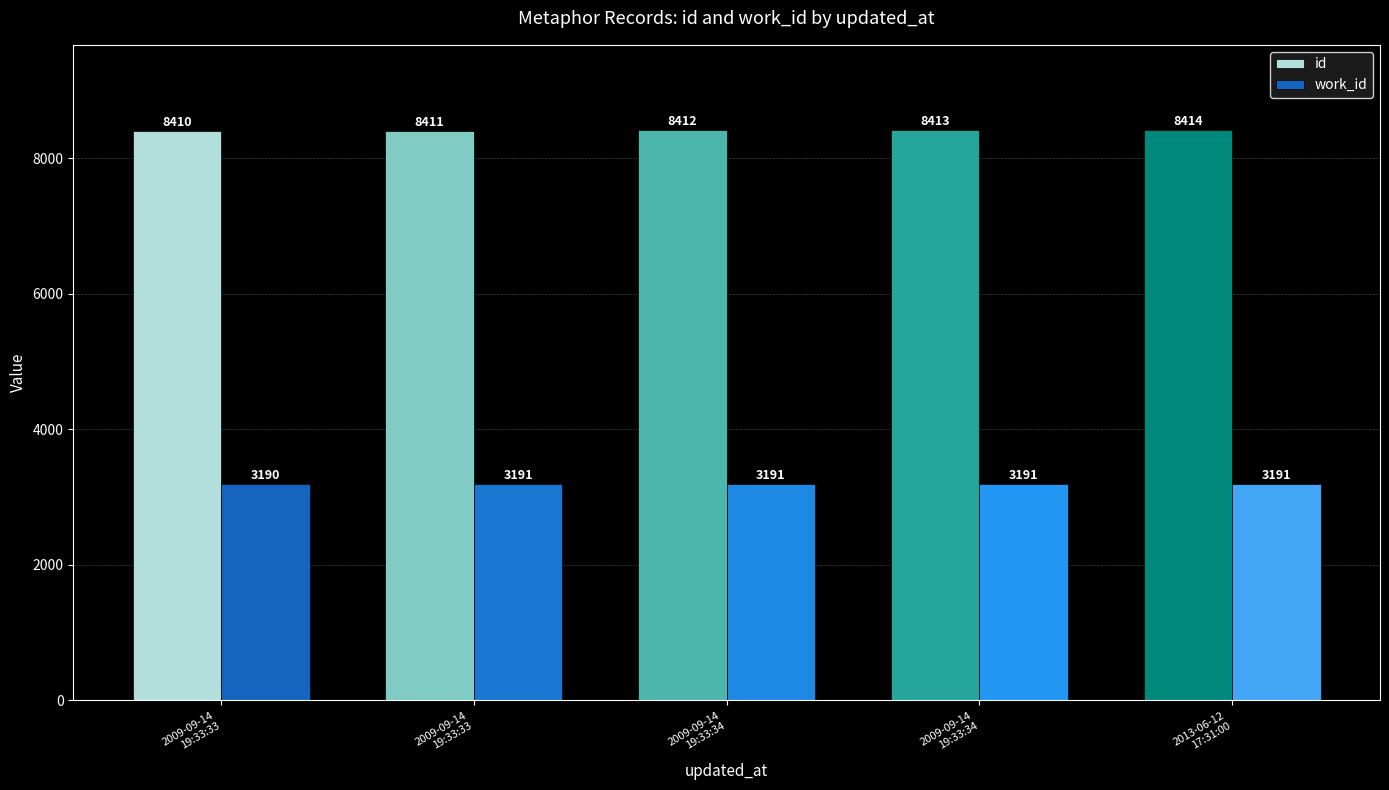

What is the value of the id bar at the 1st from the left?

8410